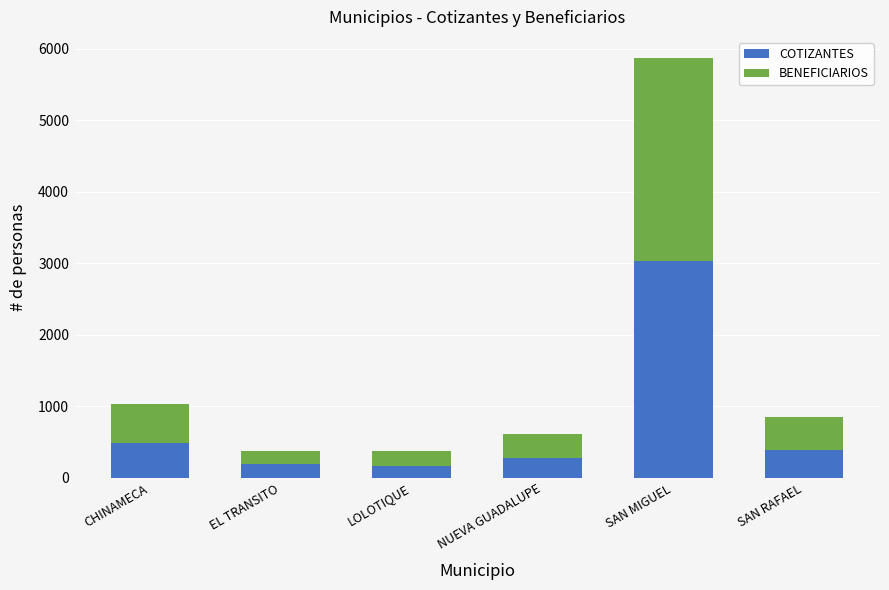

How many data points in COTIZANTES are less than 389?

3